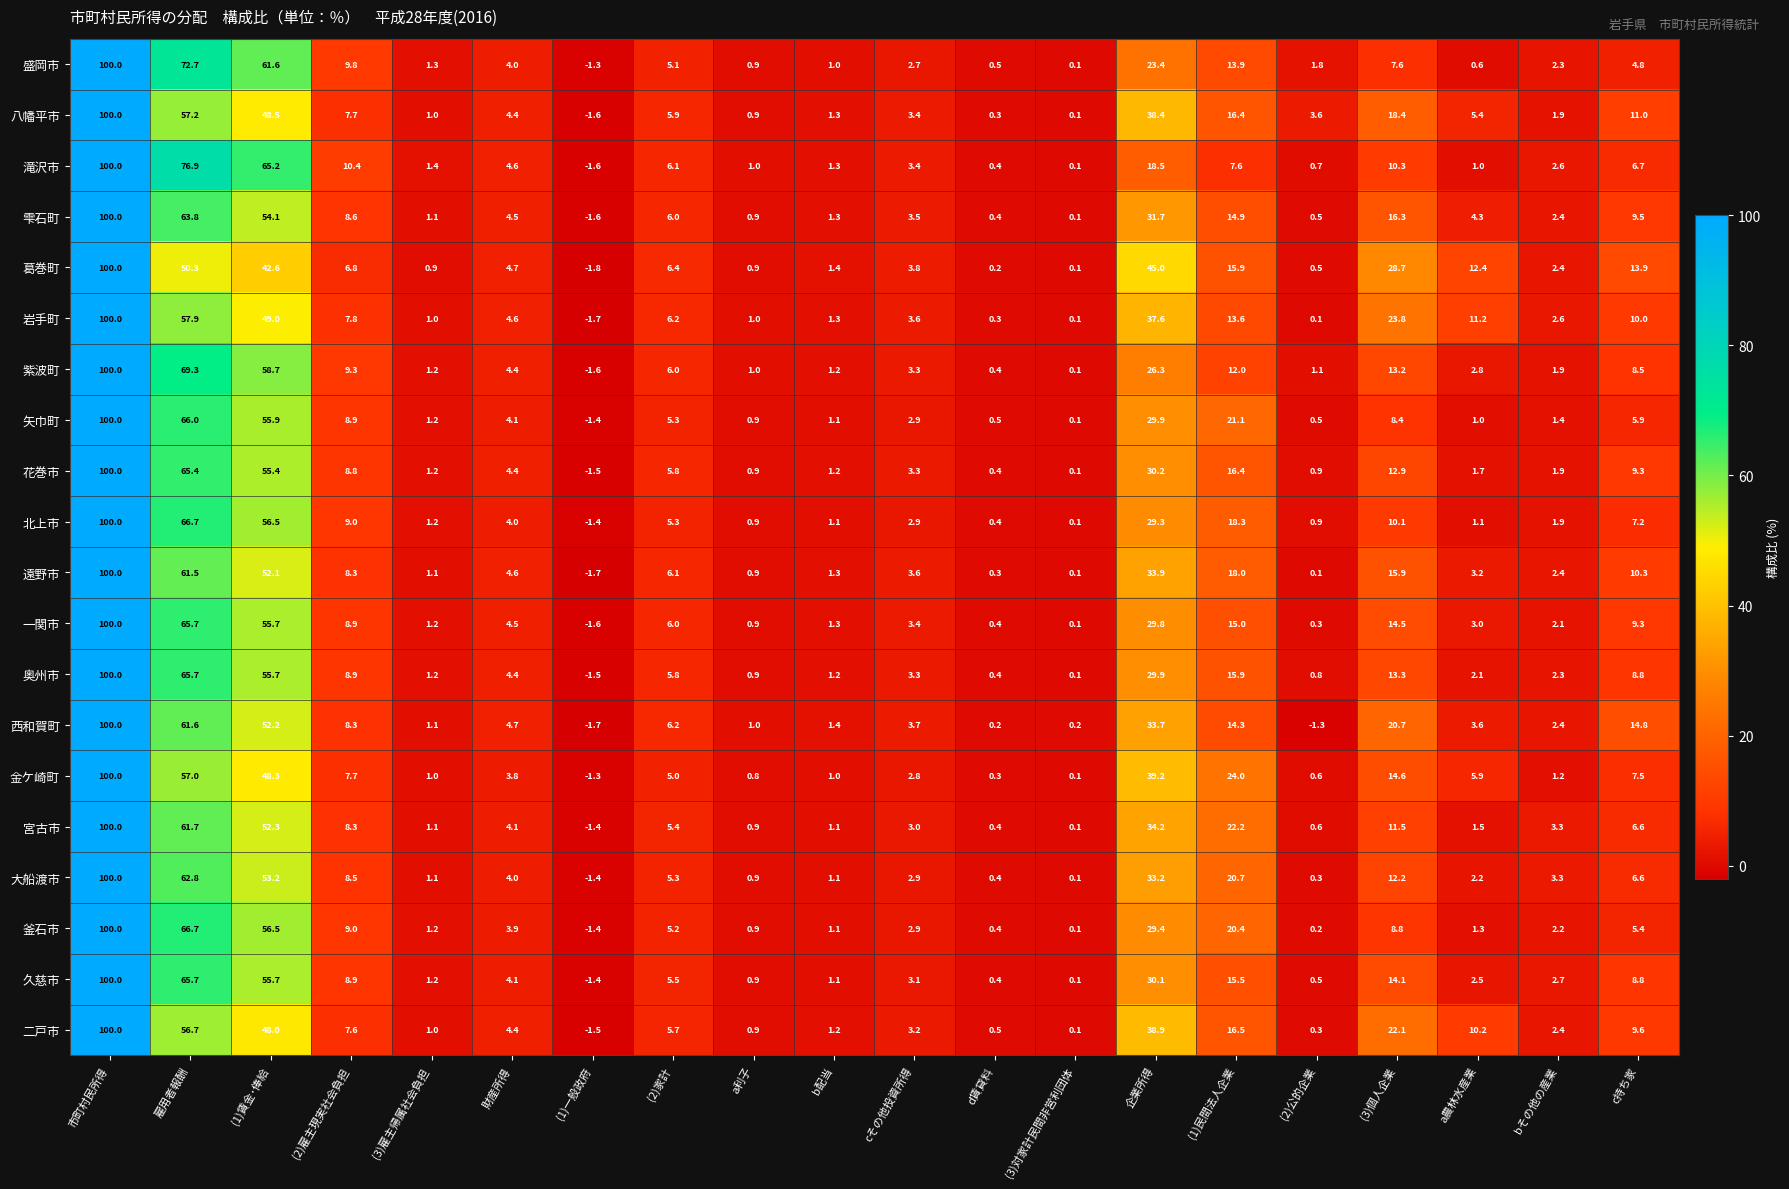

What is the smallest value displayed?

-1.8